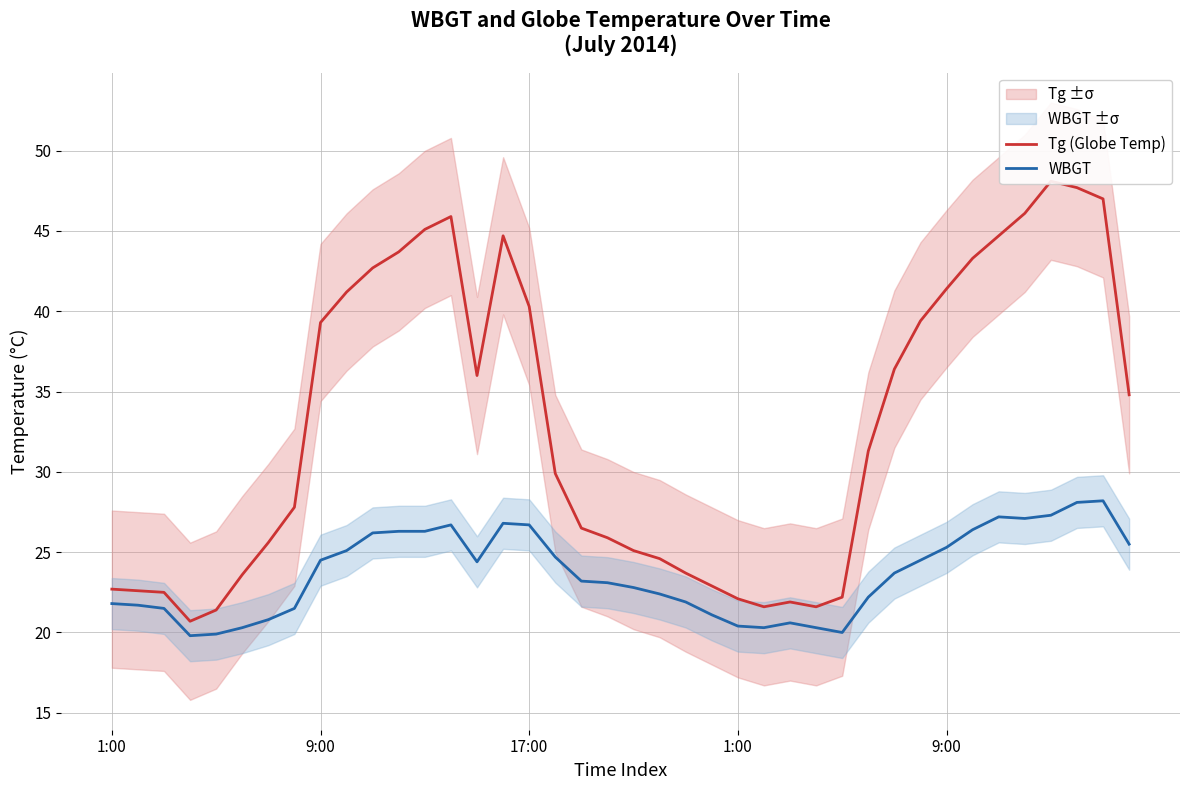

What is the difference between the maximum and minimum values in the WBGT series?

8.4